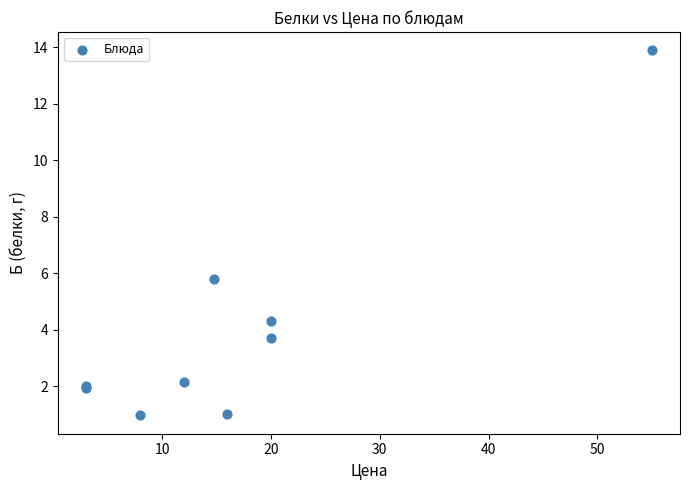

What Y value in the scatter plot is closest to 7?

5.8